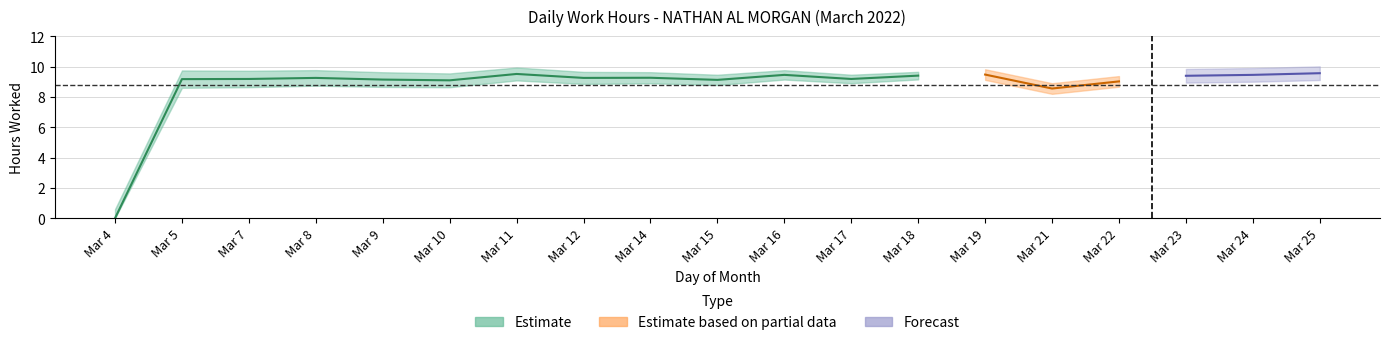

What is the average value?

8.8